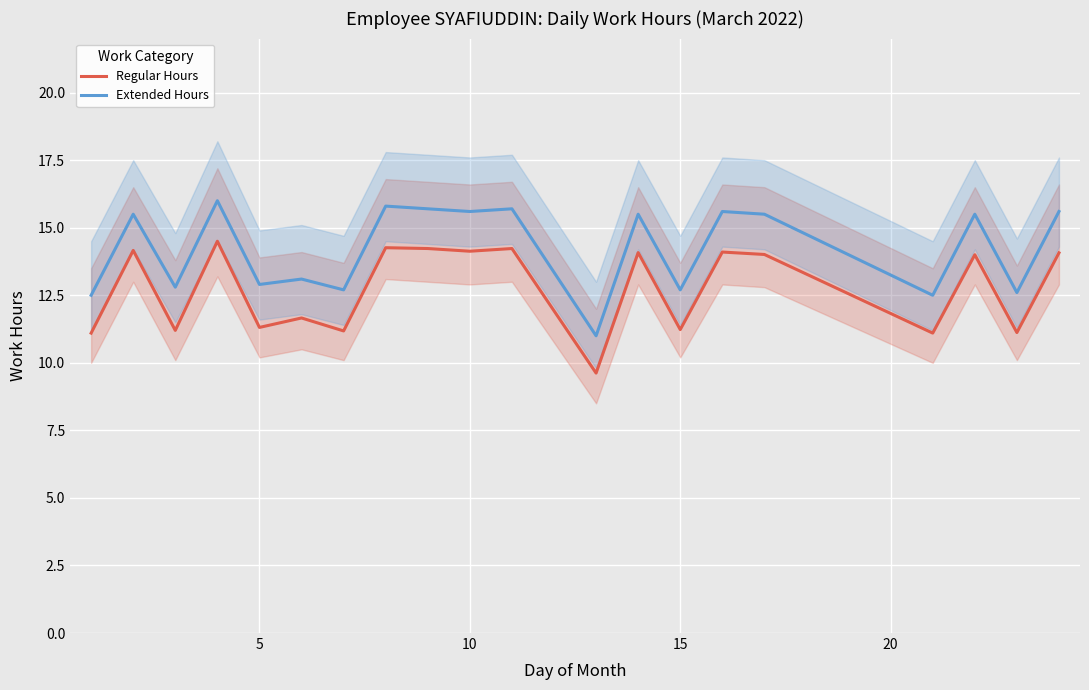

True or false: Extended Hours and Regular Hours cross at least once.

False